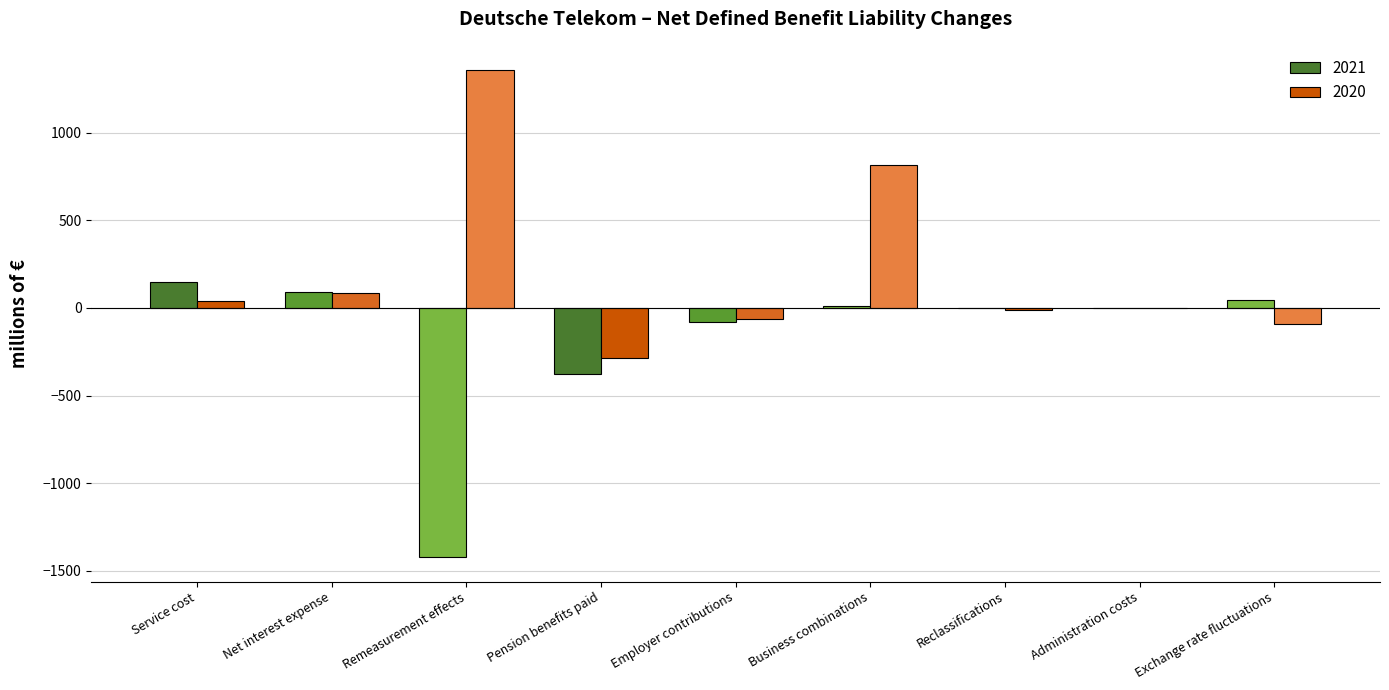

At which category does the chart reach its peak across all series?

Remeasurement effects